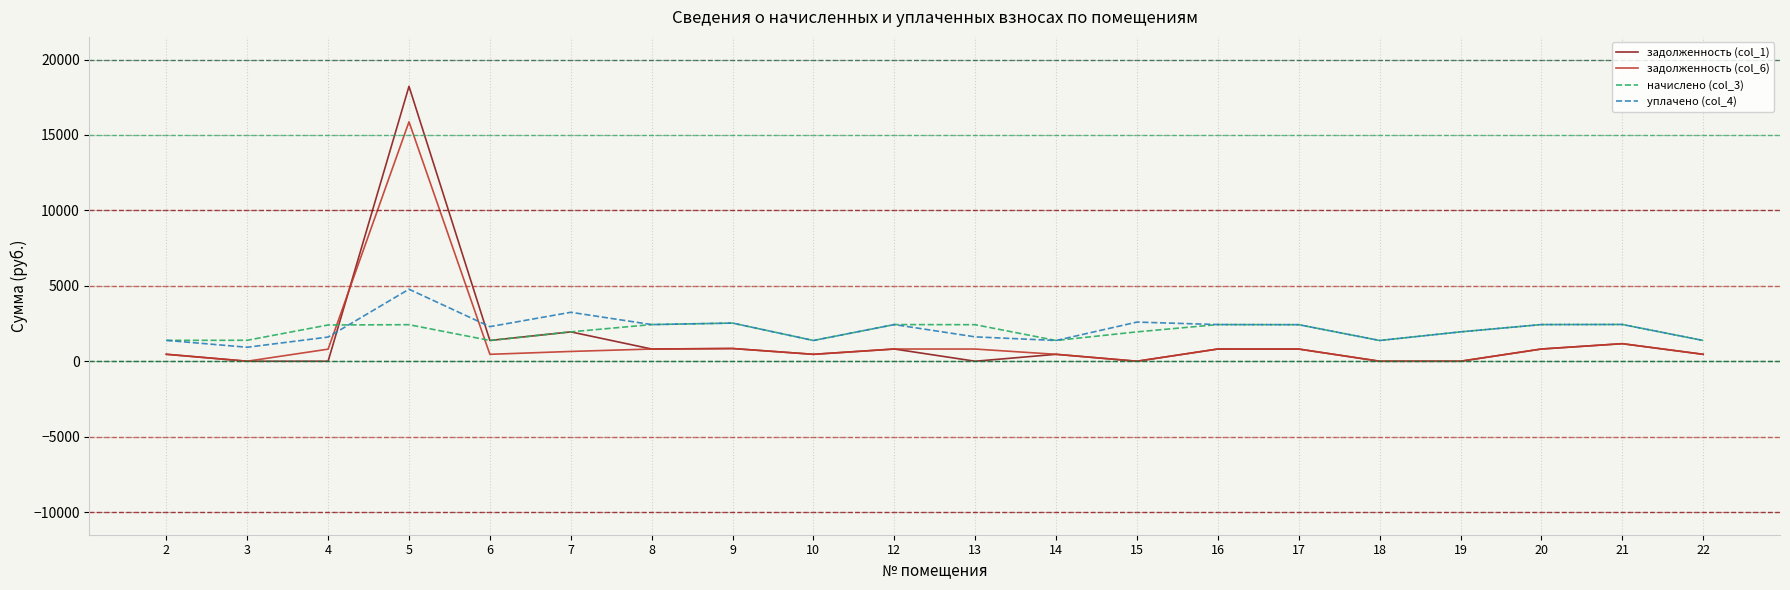

Rank the series by their maximum value, from lowest to highest.

начислено (col_3), уплачено (col_4), задолженность (col_6), задолженность (col_1)